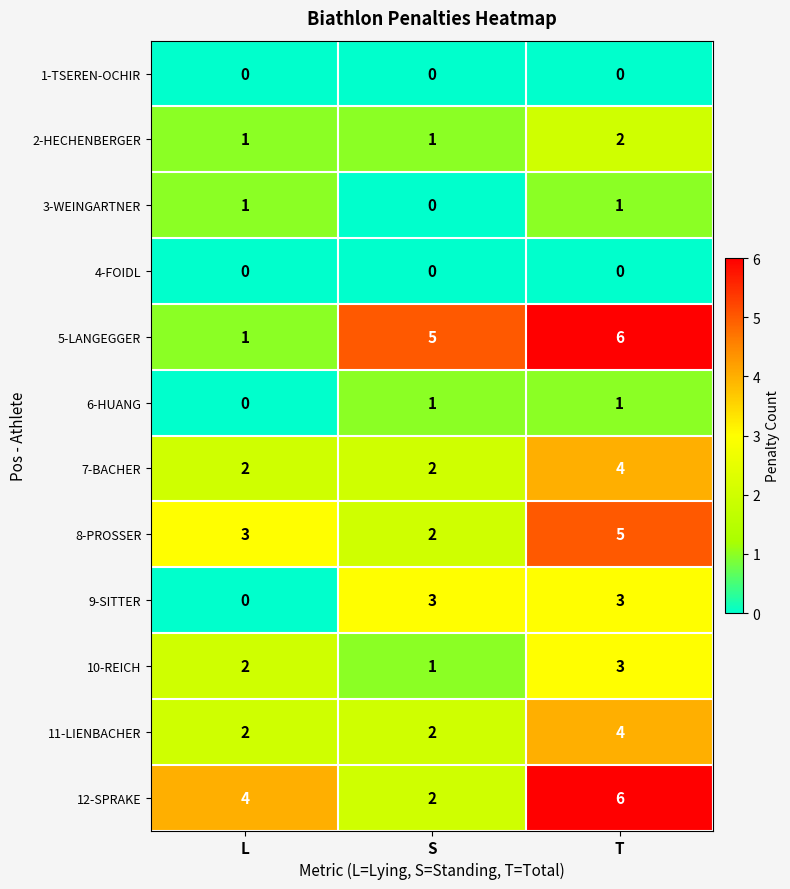

What is the average value of the 5-LANGEGGER series?

4